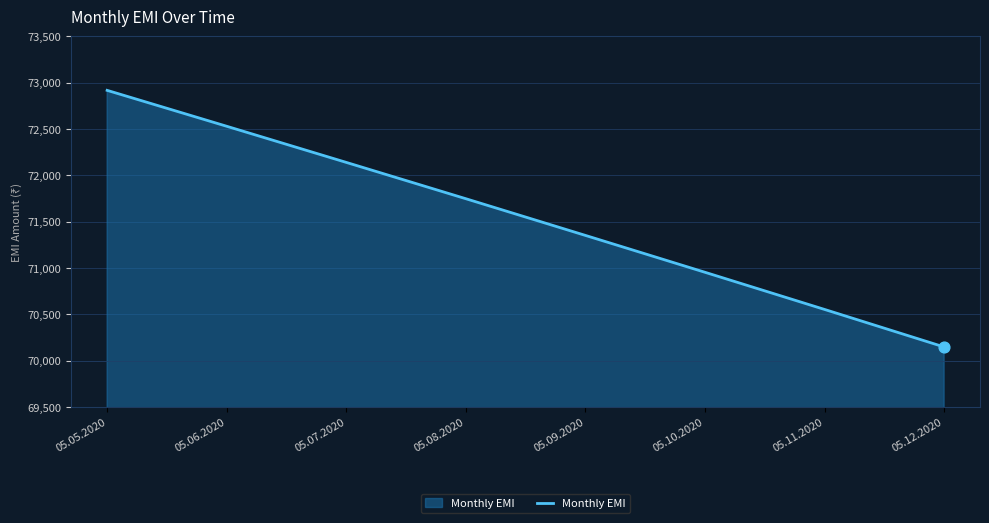

What is the ratio of the value at 05.11.2020 to the value at 05.05.2020?

1.0